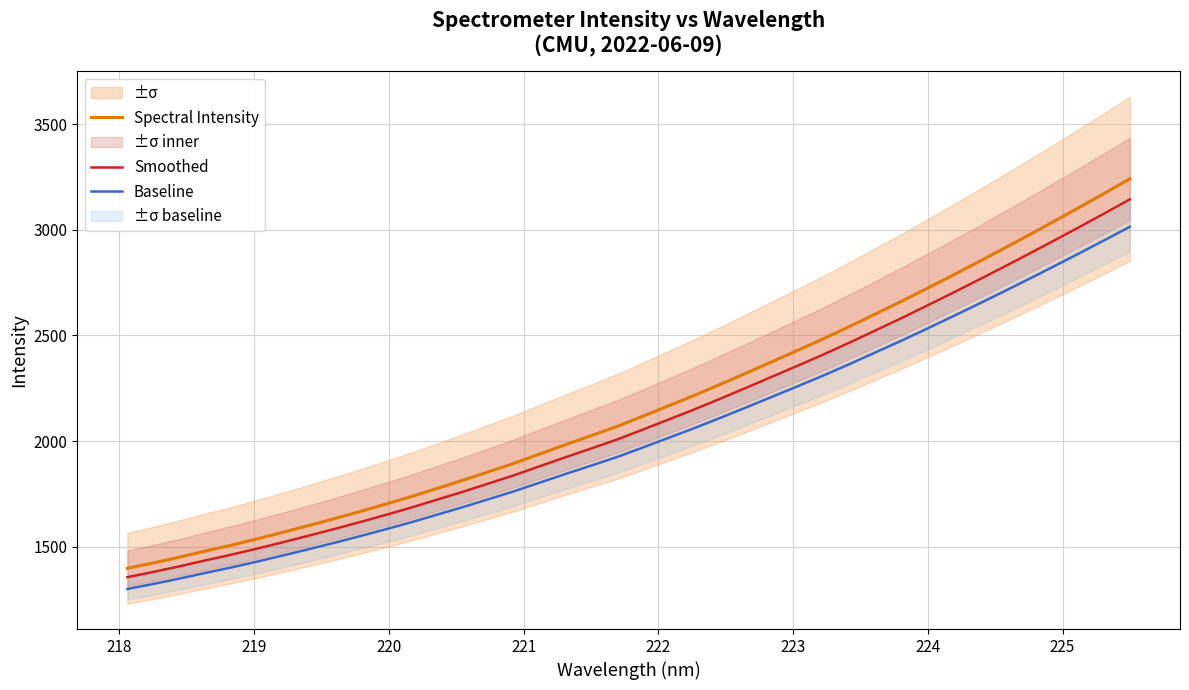

Which series has the largest range (max minus min)?

Spectral Intensity